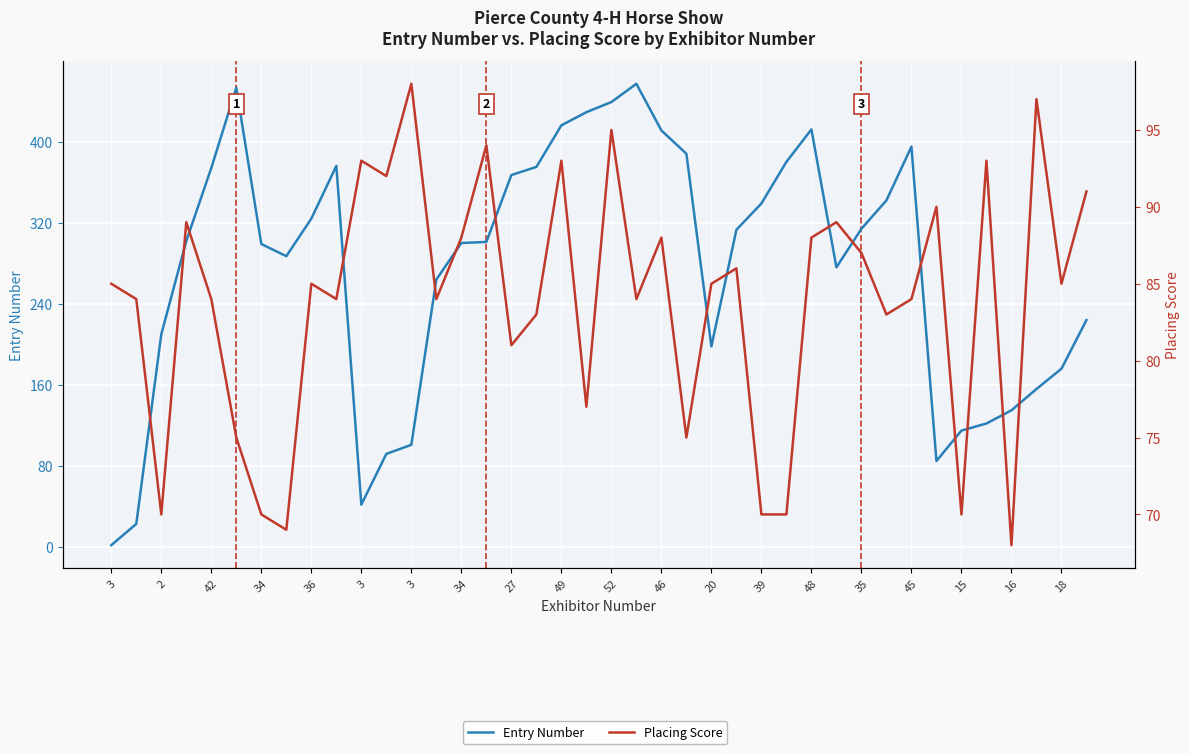

Which series has the widest spread of values?

Entry Number